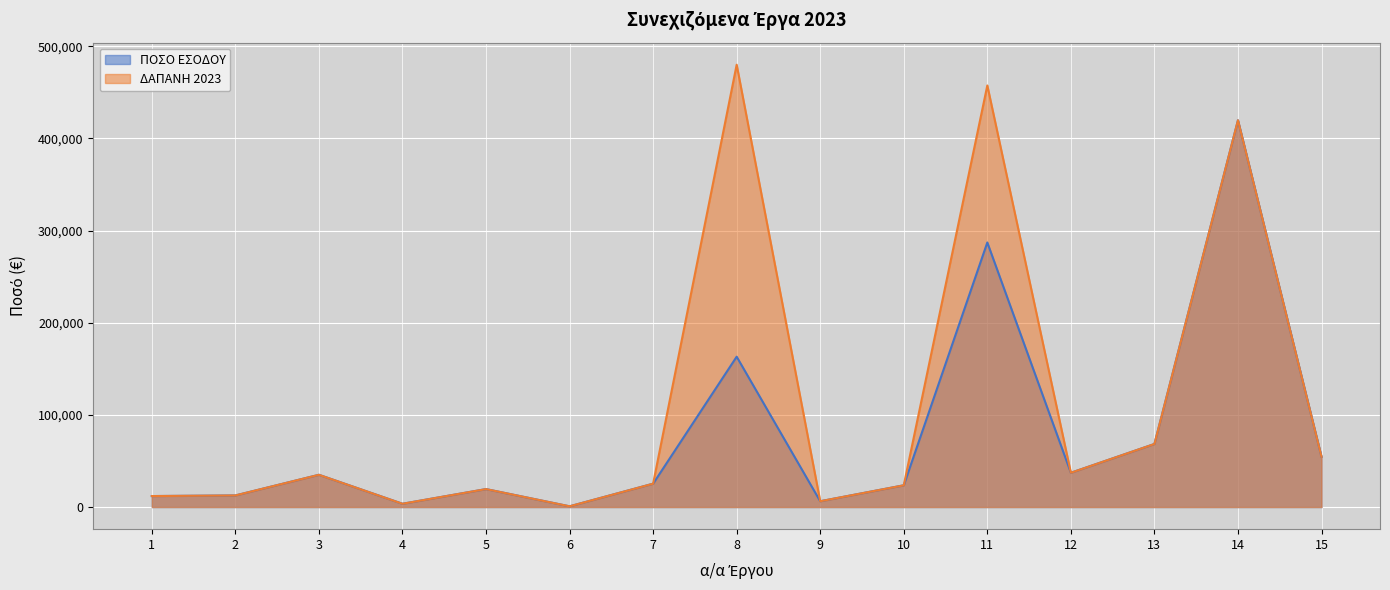

Reading right to left, transcribe all the data shown in this chart.

ΠΟΣΟ ΕΣΟΔΟΥ: 54549	419688	68425	37200	287086	23600	6300	163131	25350	800	19488	3558	35000	12582	11925
ΔΑΠΑΝΗ 2023: 54549	419688	68425	37200	457470	23600	6300	479997	25350	800	19488	3558	35000	12582	11925